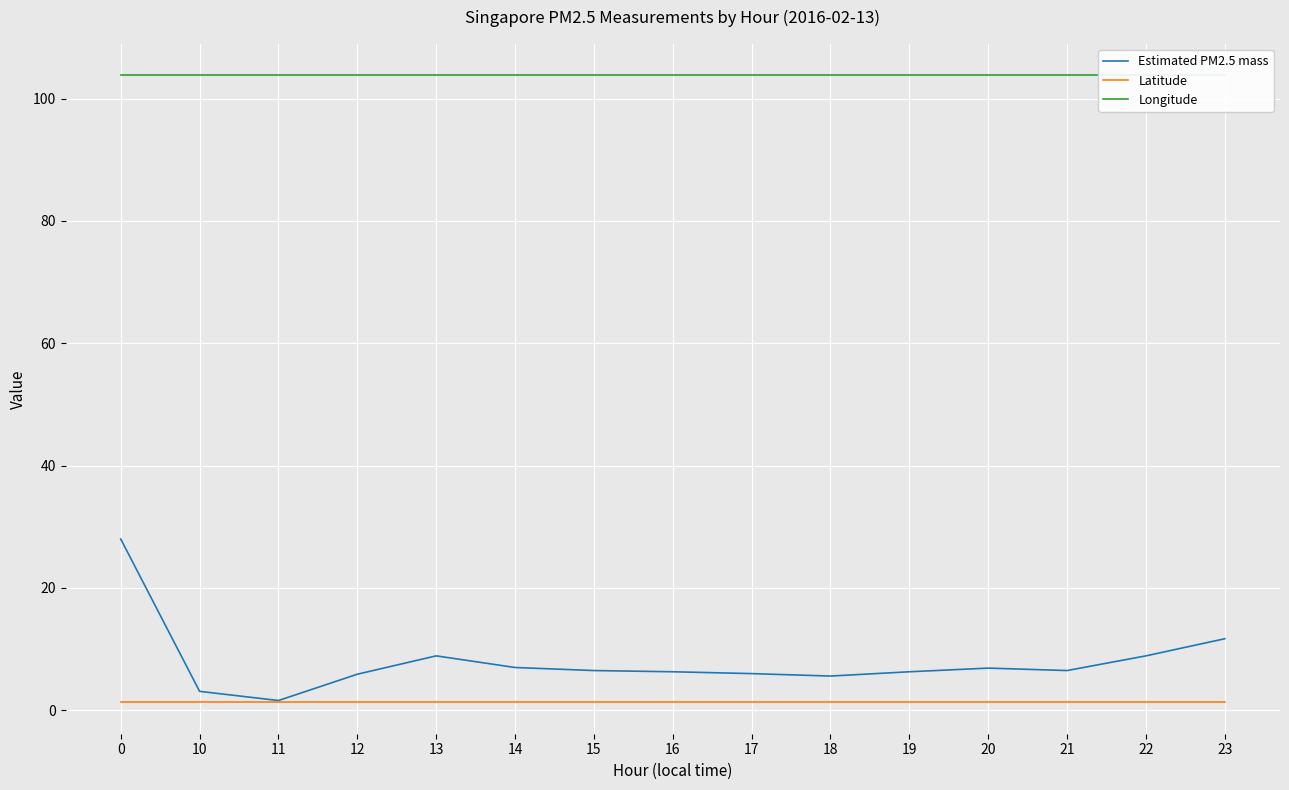

What is the value of the Longitude point at the 8th from the left?

103.8